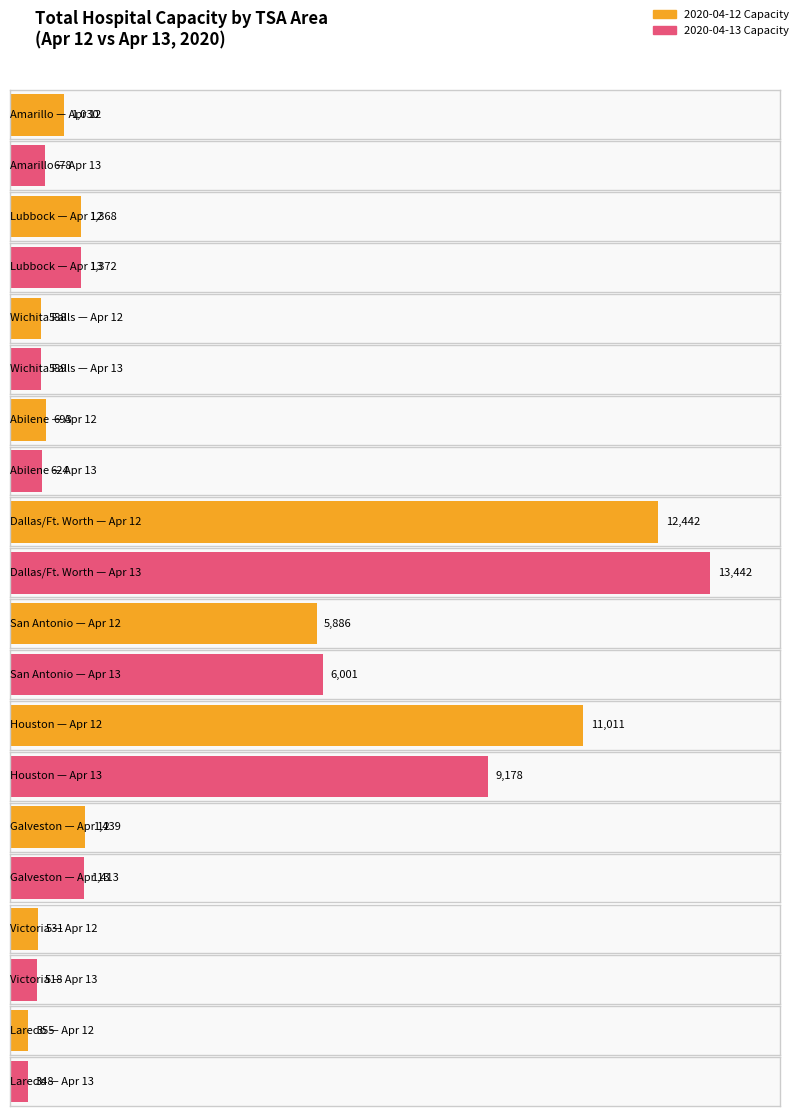

Rank the series by their maximum value, from highest to lowest.

2020-04-13, 2020-04-12